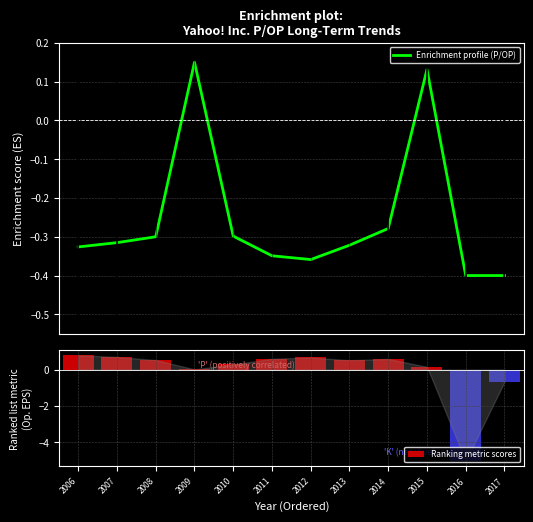

How many series are shown in this chart?

2